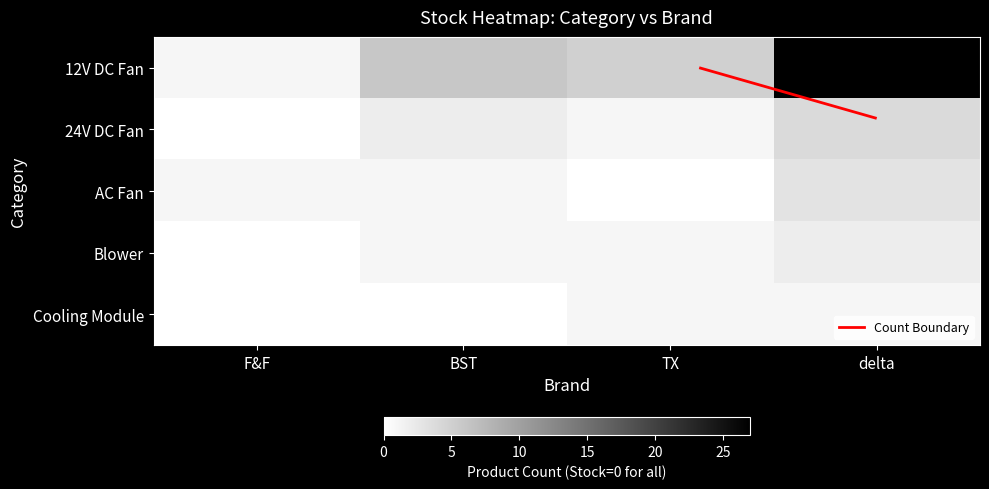

At which category is the sum across all series the highest?

delta